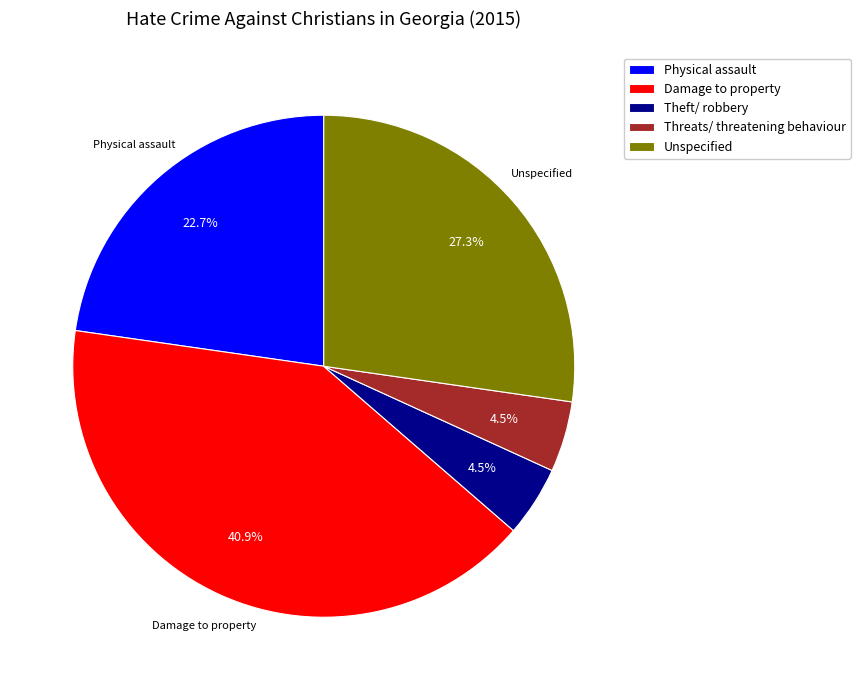

How many slices are in this pie chart?

5